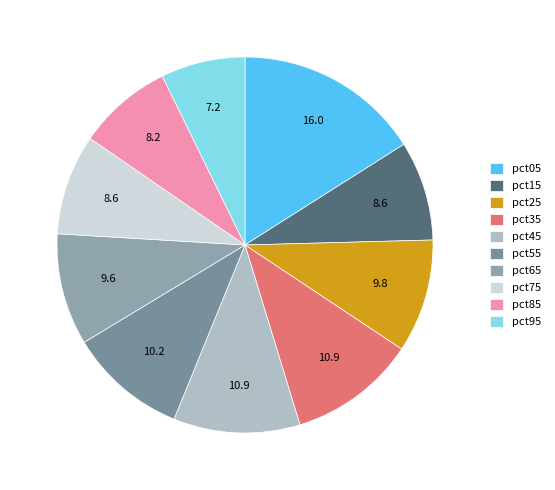

Which has a higher value, pct35 or pct95?

pct35